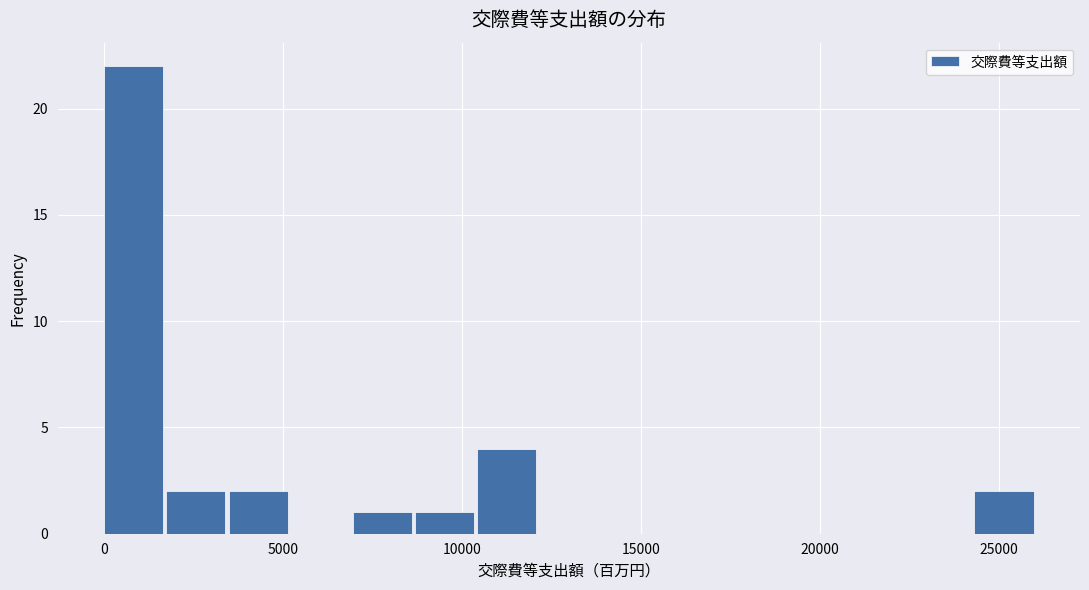

Read against the x-axis, roughly where is the centre of the tallest bar?

1000